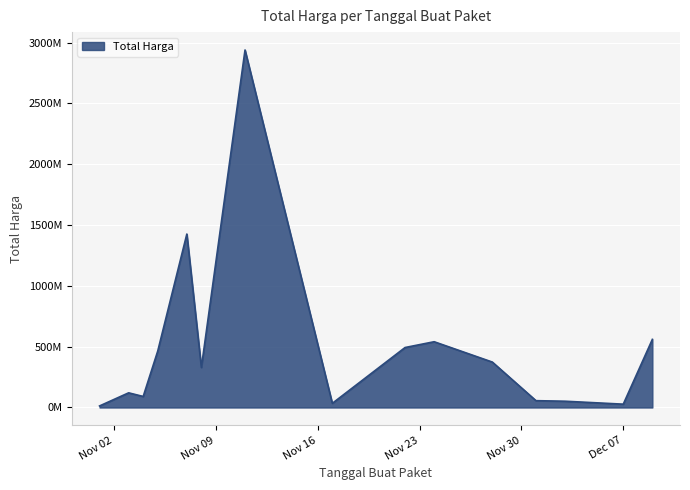

What is the maximum value shown in the chart?

2892122000